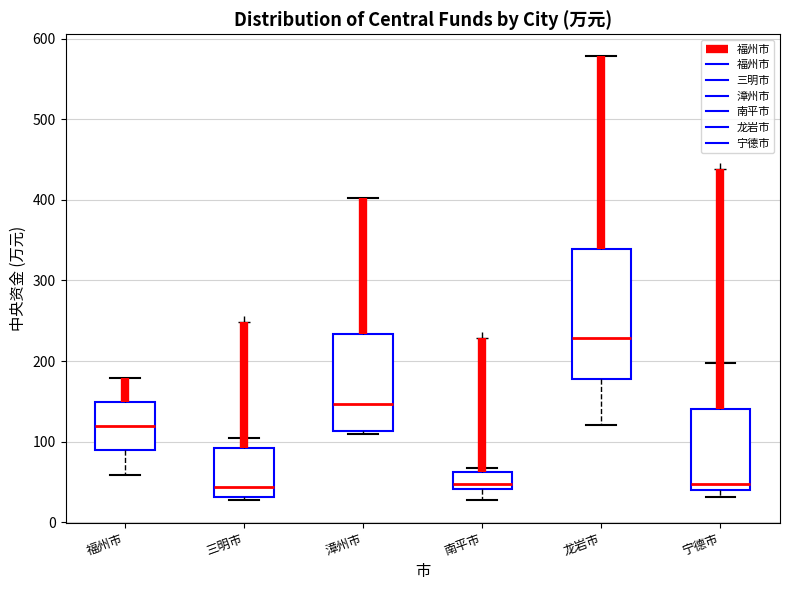

Which box has the highest median line?

龙岩市